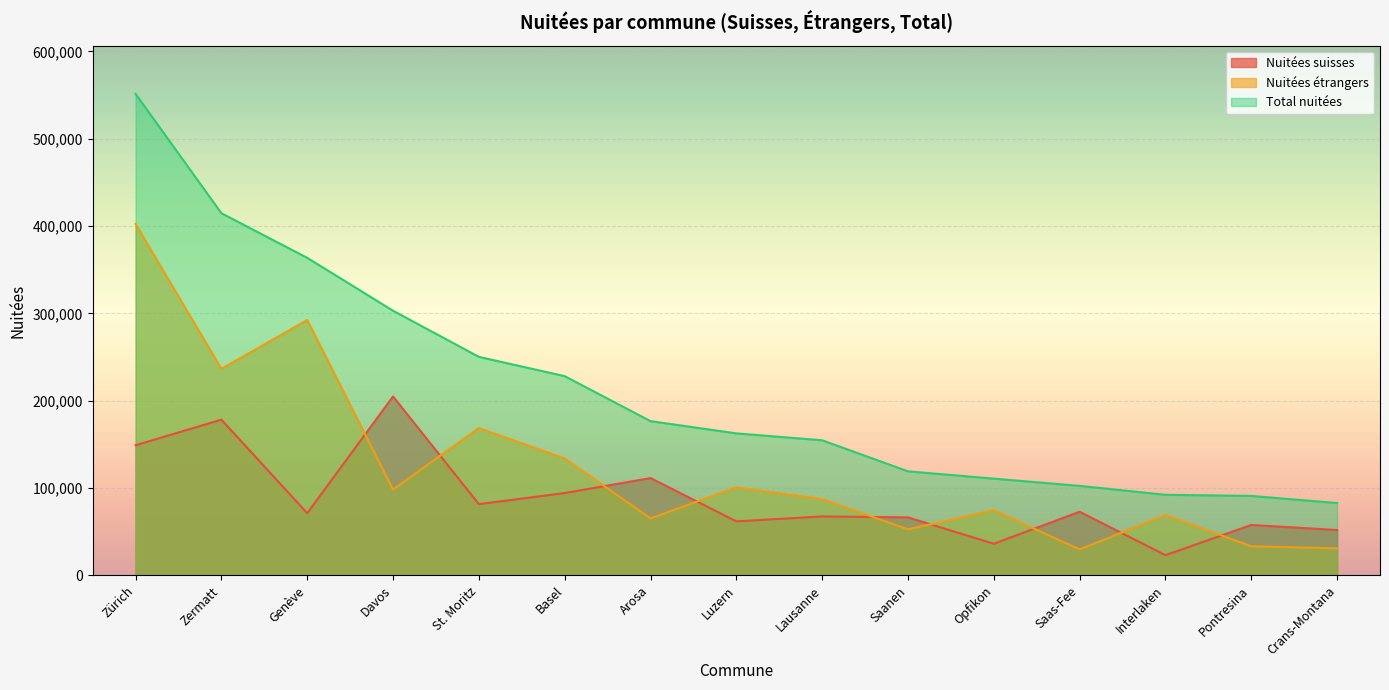

Count the number of categories in the chart.

15